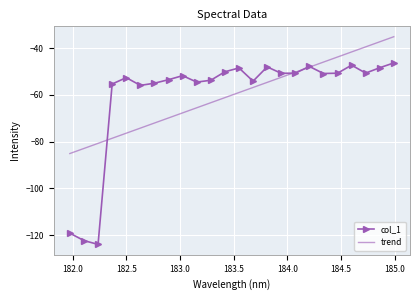

What is the minimum value shown in the chart?

-123.9